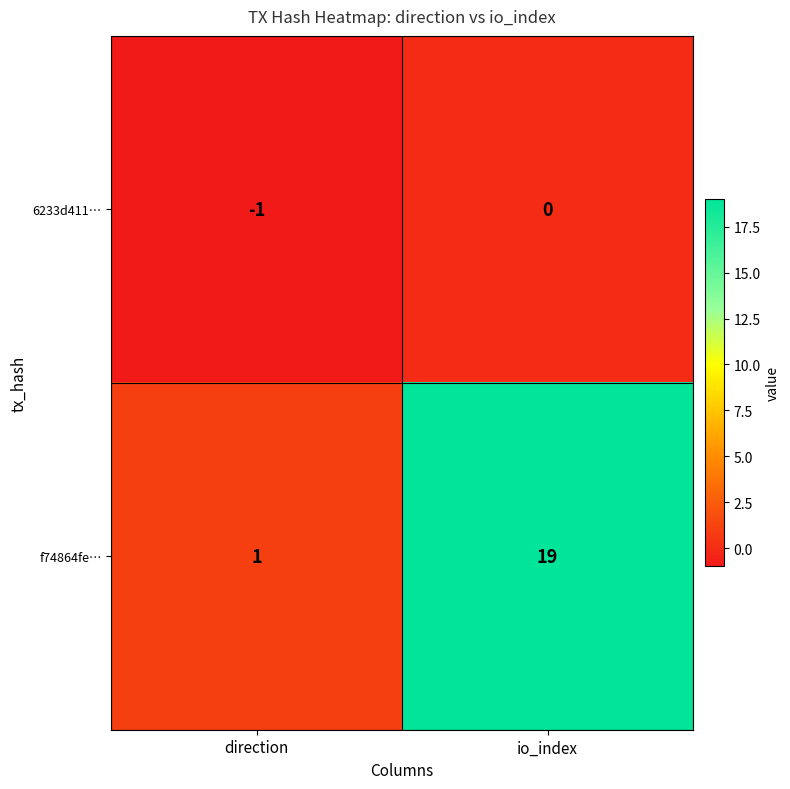

What is the spread (max minus min) of values at direction?

2